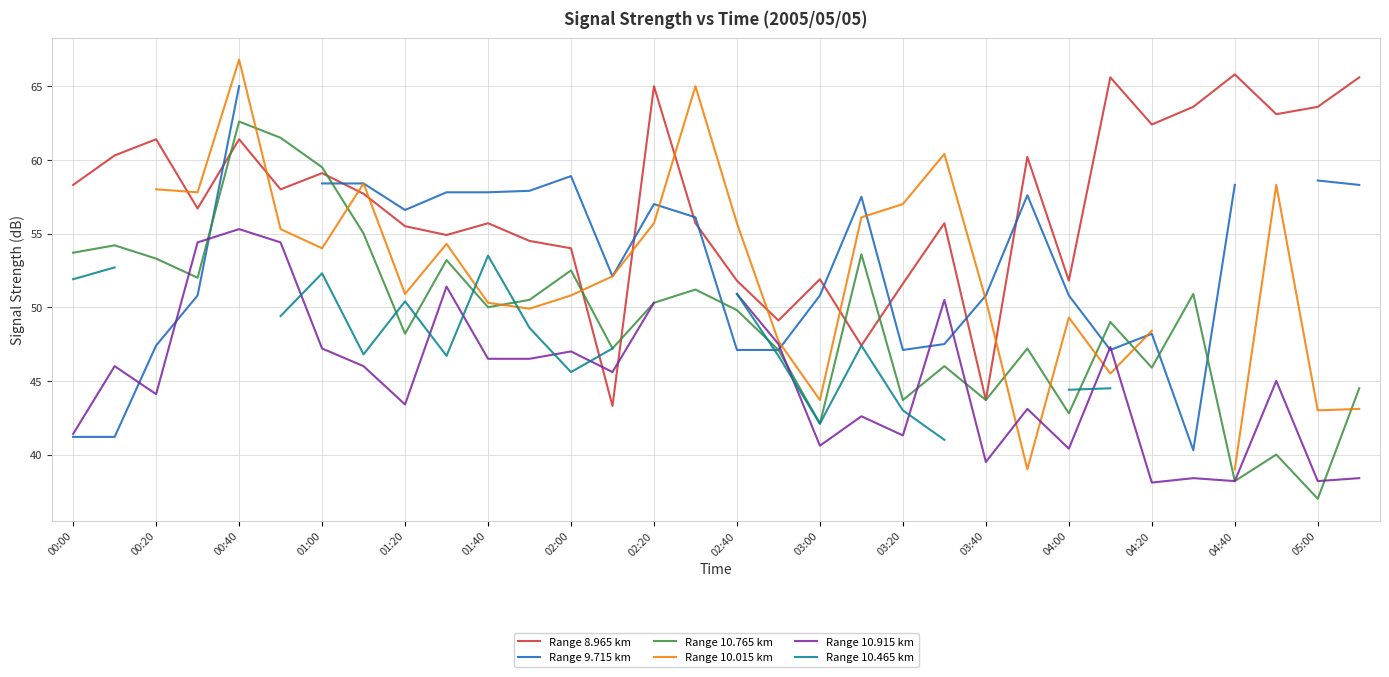

Is it true that Range 10.915 km equals 45.0 at 29?

True